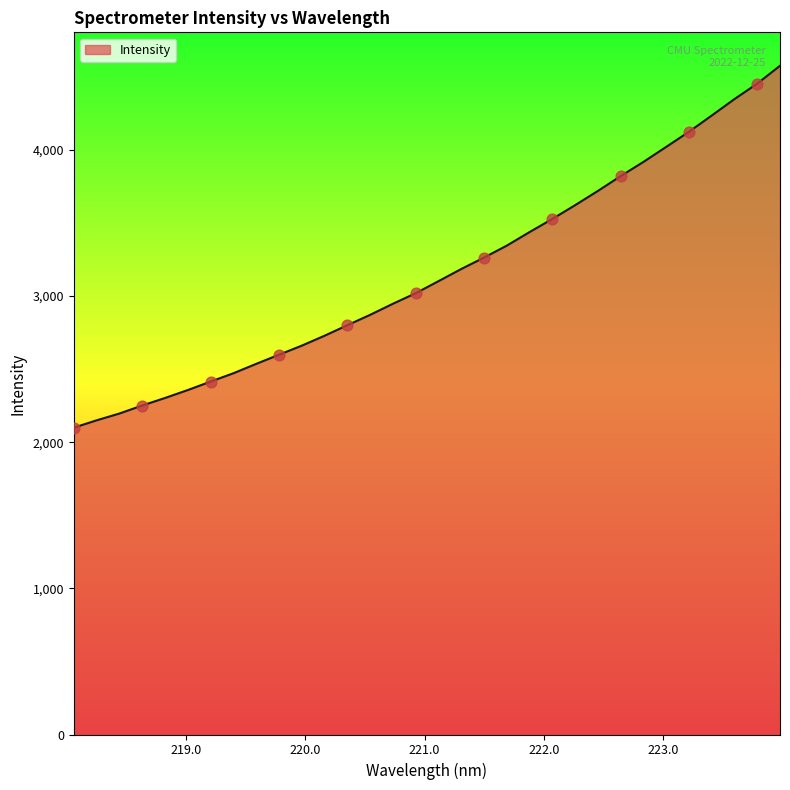

What is the smallest value displayed?

2099.4